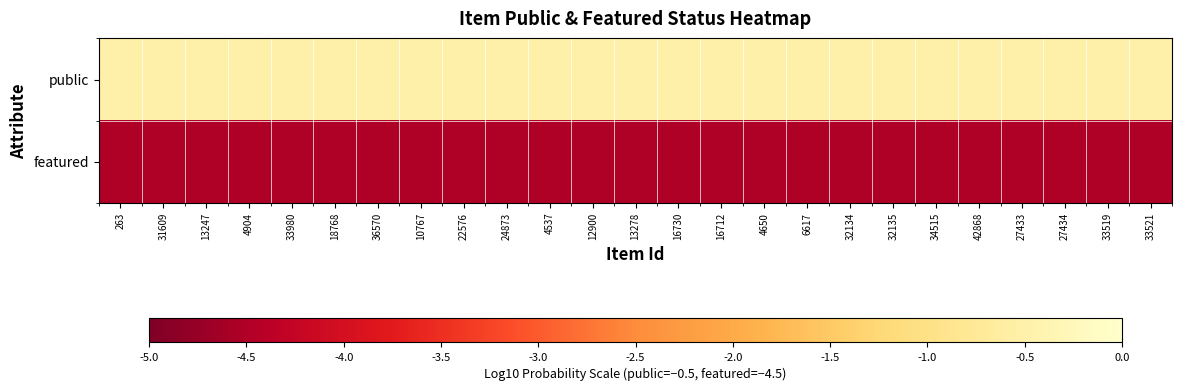

Which series has the widest spread of values?

public